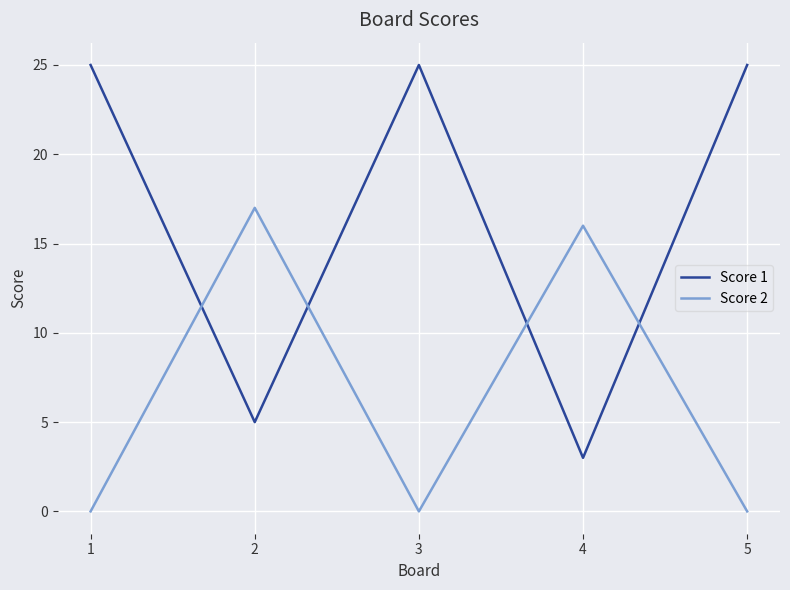

Which series has the largest total across all categories?

Score 1